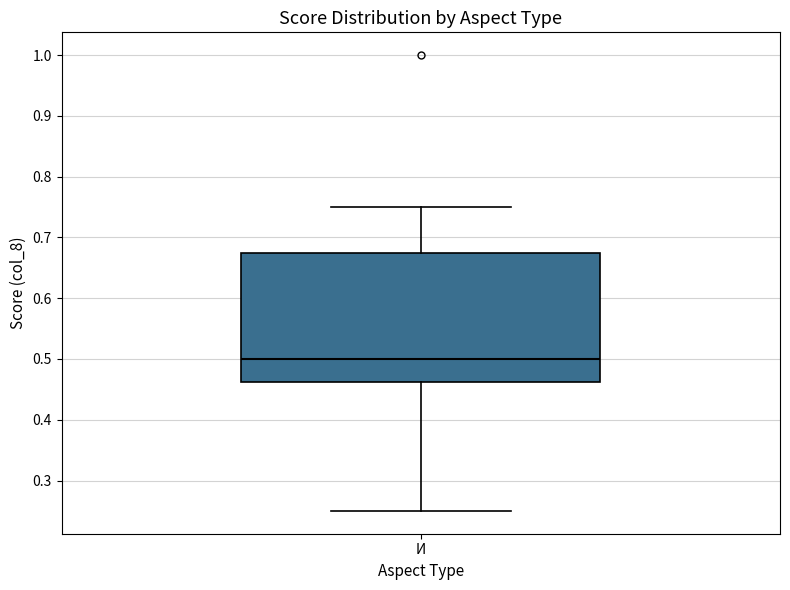

Transcribe this box plot: give where the median line is, the range the box spans, and where the two whiskers end, as read against the y-axis. The values are not printed on the chart, so give them approximately, as read against the axis.

median 0.50, box 0.46 to 0.68, whiskers 0.25 to 0.75